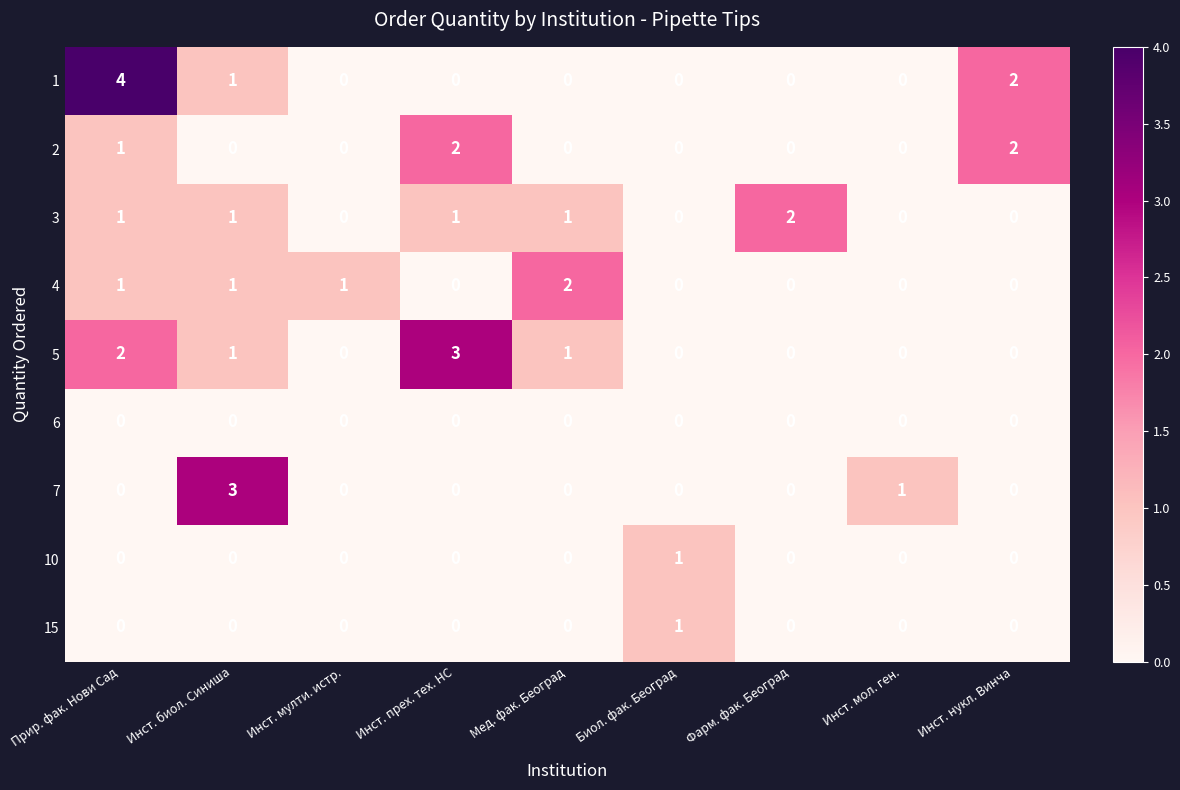

How many series are shown in this chart?

9